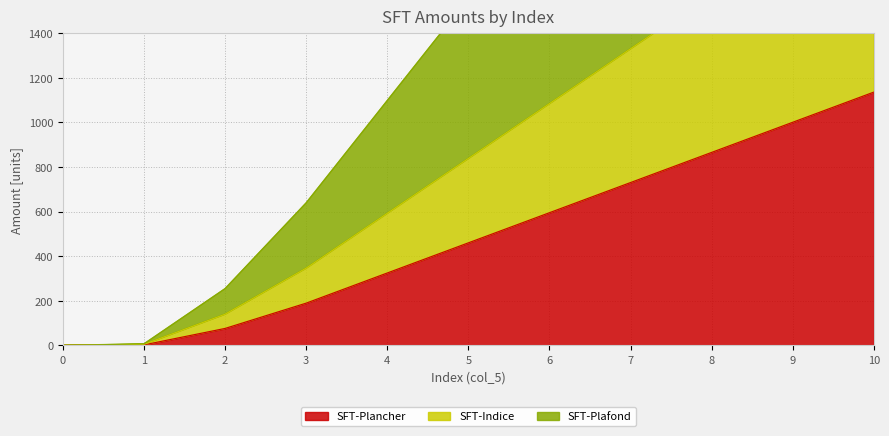

True or false: SFT-Plancher has more than 0 interior local peaks.

False